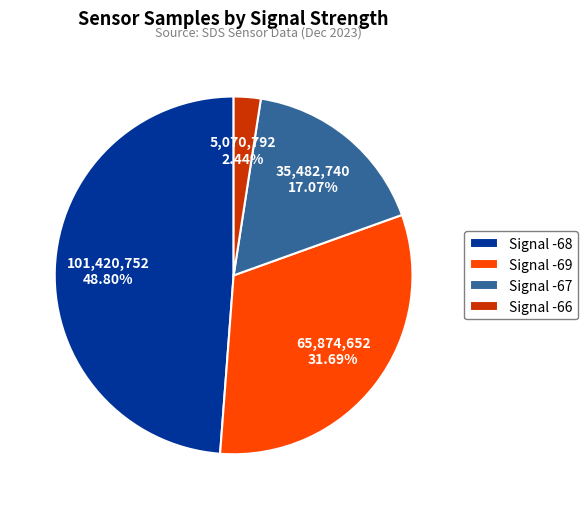

Approximately how many times larger is the value at Signal -68 compared to Signal -67?

2.9